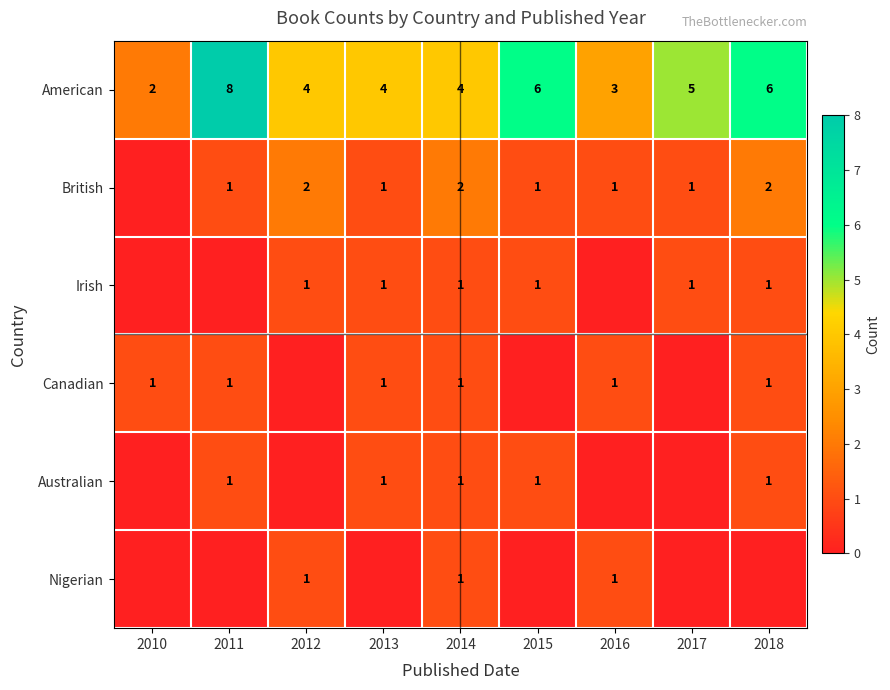

At which category is the sum across all series the highest?

2011